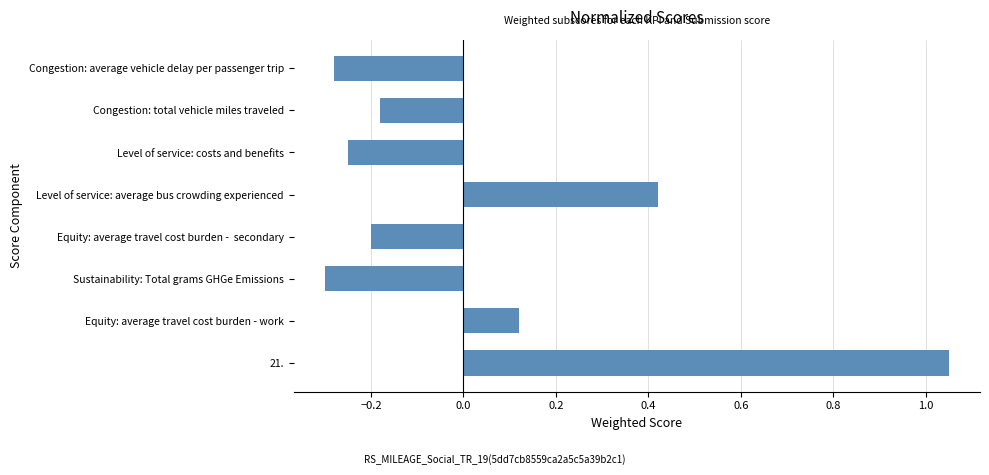

What is the difference between the second highest and minimum values?

0.7